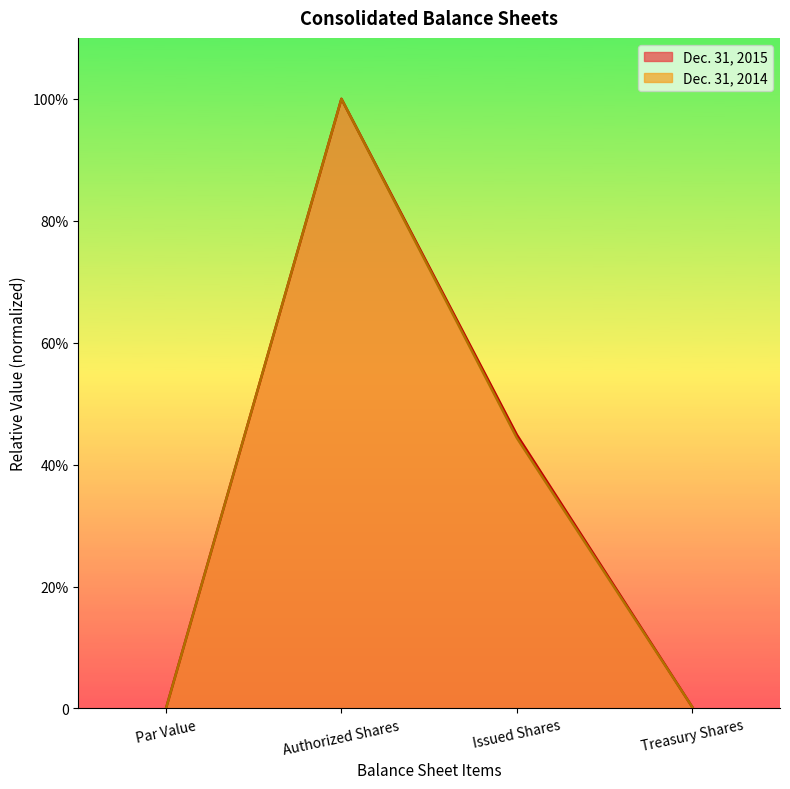

Where is Dec. 31, 2015 nearest to the value 0?

Par Value